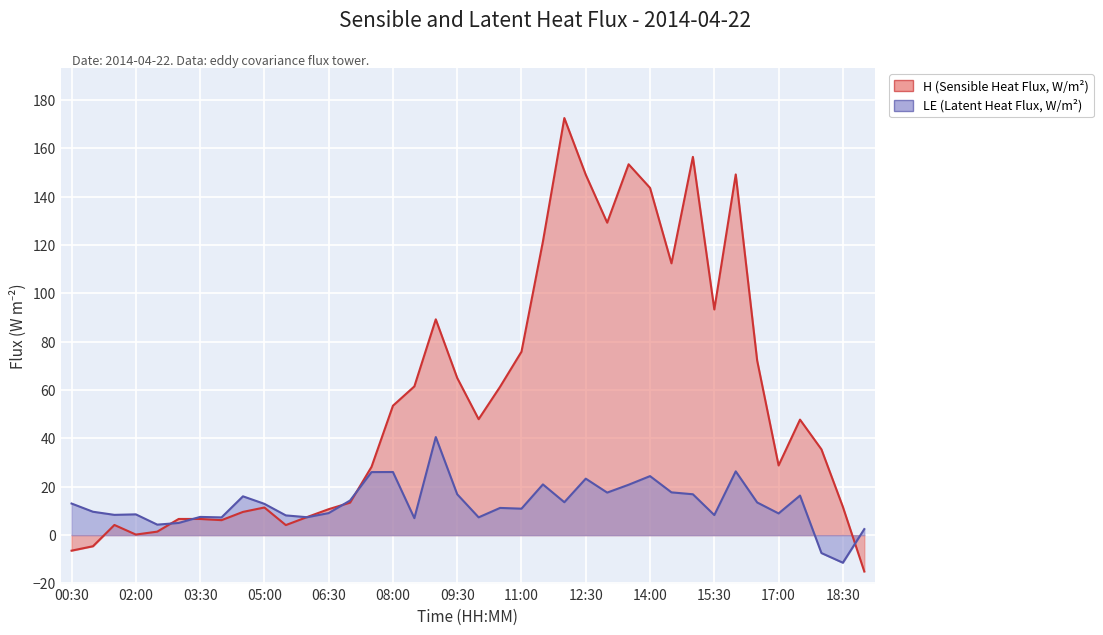

How many data points in LE (Latent Heat Flux, W/m²) are less than 12?

19